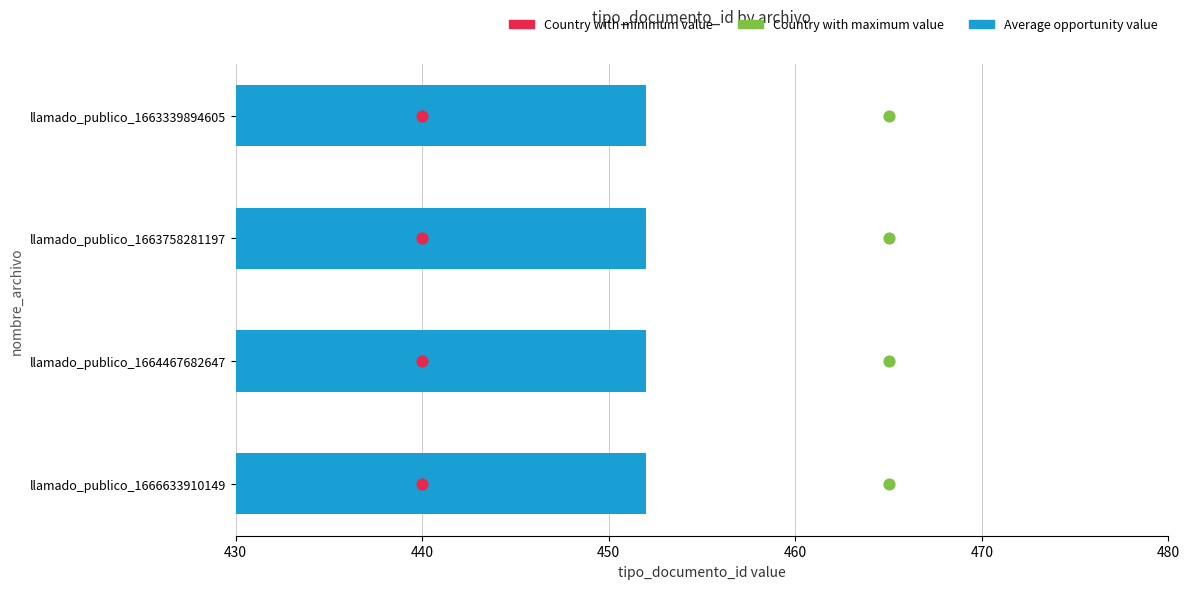

Which series has the largest Y range (max minus min)?

Country with minimum value